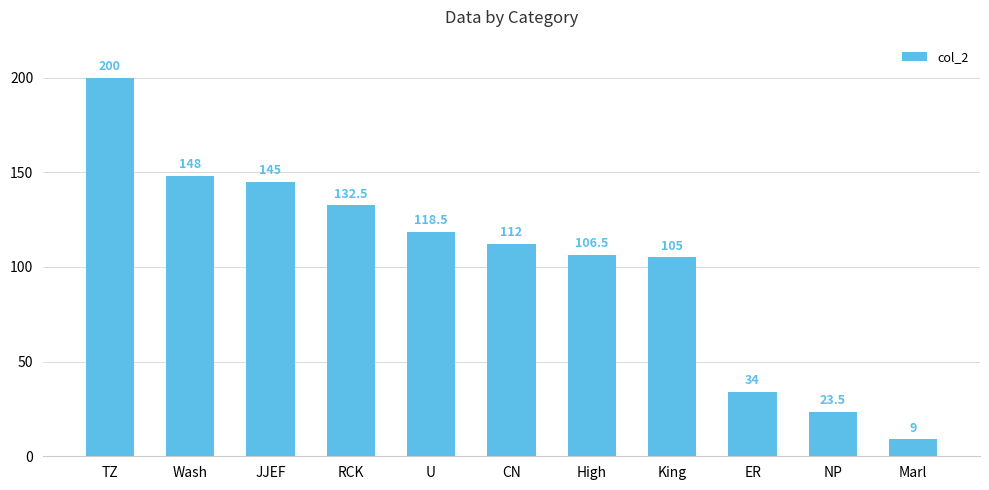

Rank the categories by value from highest to lowest.

TZ, Wash, JJEF, RCK, U, CN, High, King, ER, NP, Marl